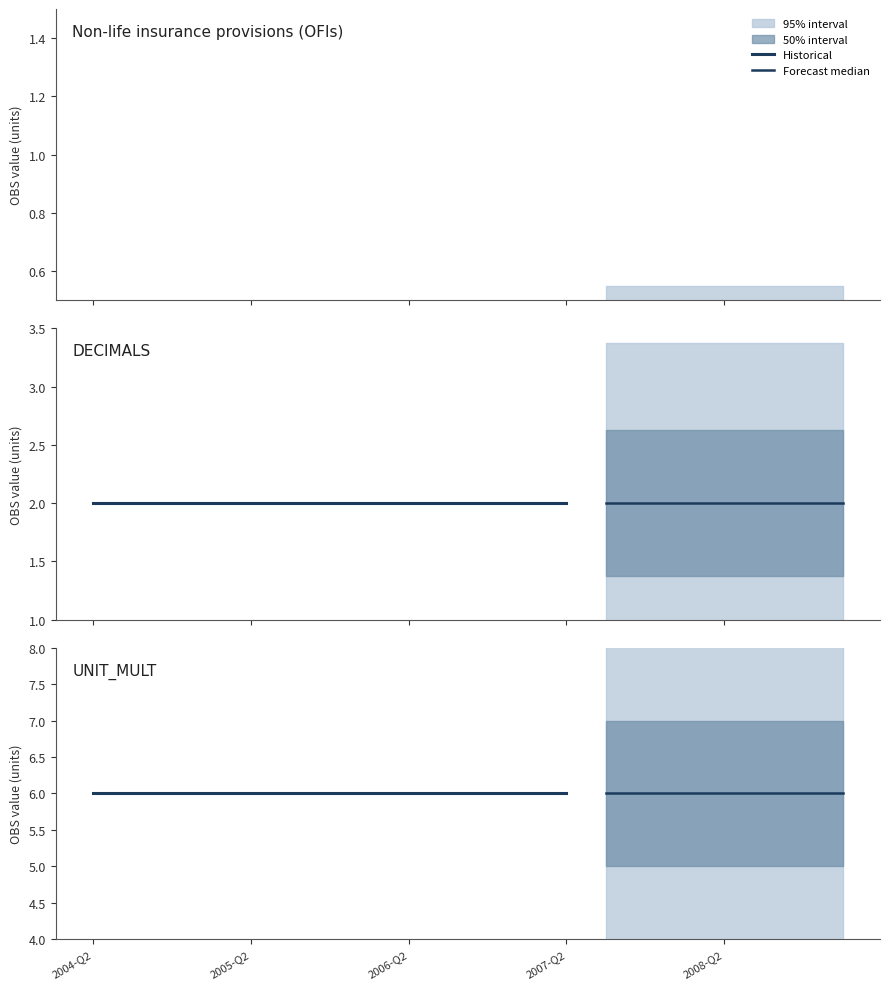

List the series in order of their overall mean, highest first.

UNIT_MULT, DECIMALS, OBS_VALUE